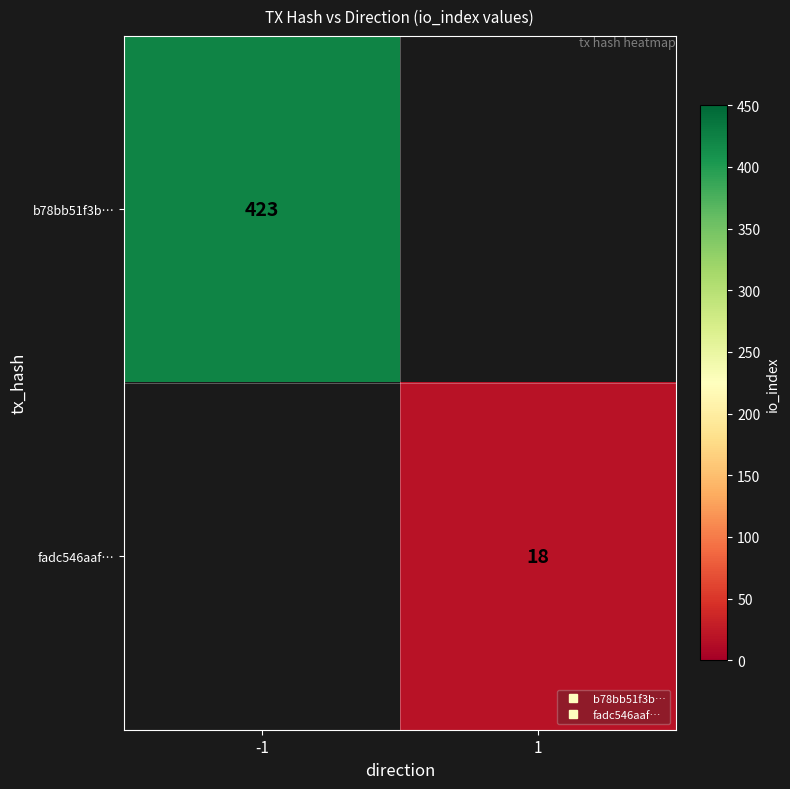

List the labels in order of fadc546aaf… value, largest first.

-1, 1